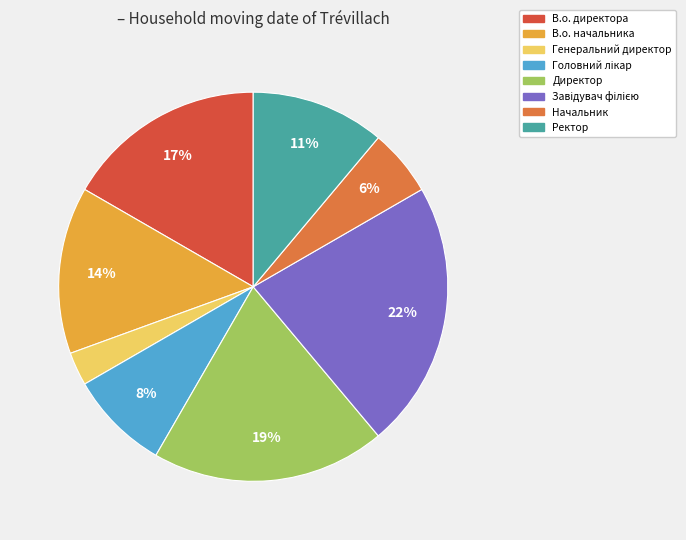

Is it true that Директор is 19% of the pie?

True